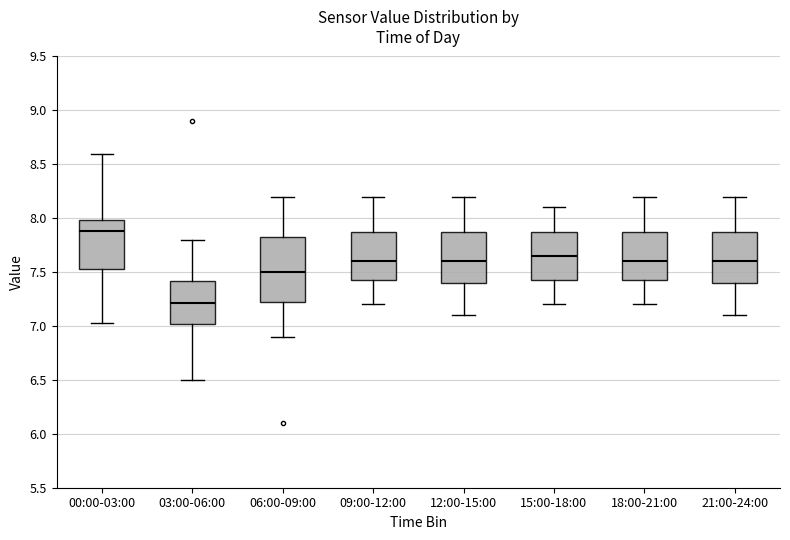

Reading left to right, transcribe this box plot: for each box, give where its median line is, the range the box spans, and where its two whiskers end, as read against the y-axis. The values are not printed on the chart, so give them approximately, as read against the axis.

00:00-03:00: median 7.90, box 7.55 to 8.00, whiskers 7.05 to 8.60
03:00-06:00: median 7.20, box 7.00 to 7.40, whiskers 6.50 to 7.80
06:00-09:00: median 7.50, box 7.25 to 7.80, whiskers 6.90 to 8.20
09:00-12:00: median 7.60, box 7.45 to 7.90, whiskers 7.20 to 8.20
12:00-15:00: median 7.60, box 7.40 to 7.90, whiskers 7.10 to 8.20
15:00-18:00: median 7.65, box 7.45 to 7.90, whiskers 7.20 to 8.10
18:00-21:00: median 7.60, box 7.45 to 7.90, whiskers 7.20 to 8.20
21:00-24:00: median 7.60, box 7.40 to 7.90, whiskers 7.10 to 8.20